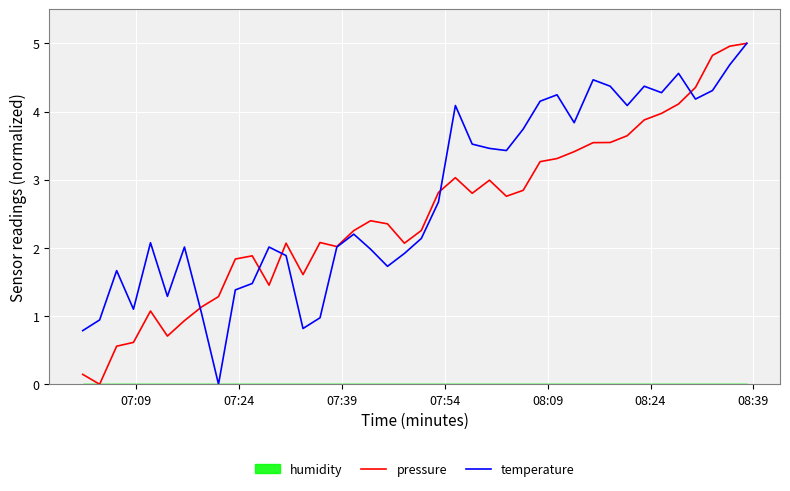

What is the highest value of the temperature series?

5.0